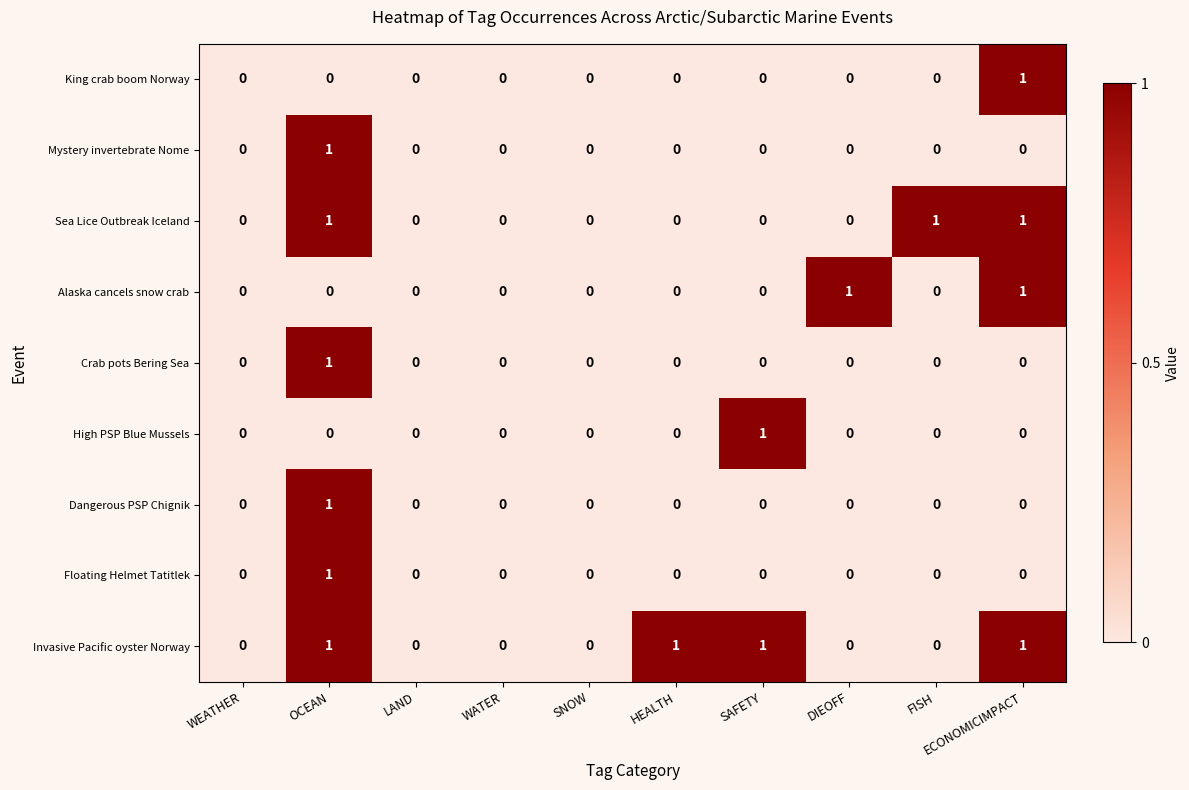

Is the value of Sea Lice Outbreak Iceland at SAFETY greater than the value of Dangerous PSP Chignik at OCEAN?

No